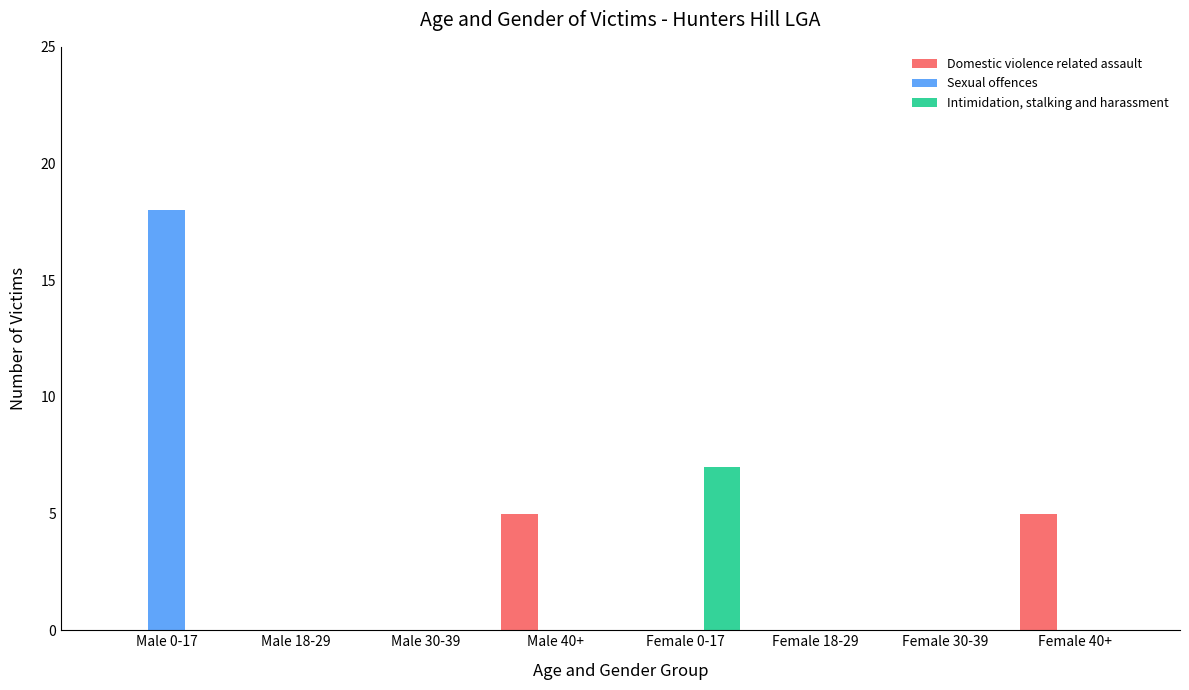

Reading left to right, what are all the values shown in this chart?

Domestic violence related assault: 0	0	0	5	0	0	0	5
Sexual offences: 18	0	0	0	0	0	0	0
Intimidation, stalking and harassment: 0	0	0	0	7	0	0	0